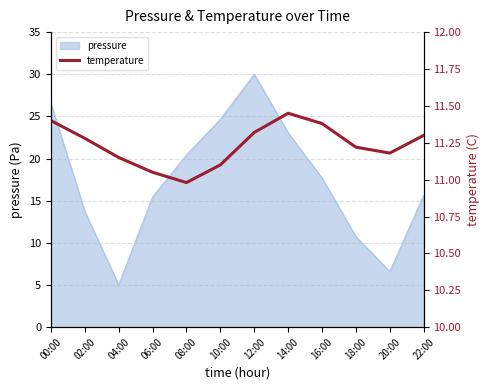

What is the minimum value shown in the chart?

11.0